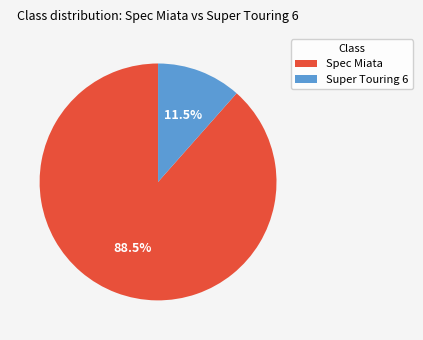

What percentage is NOT represented by Spec Miata?

11.5%